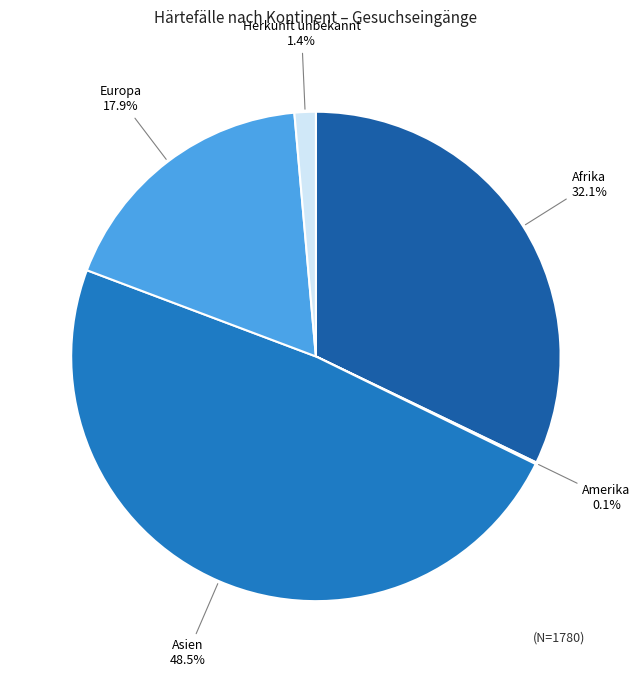

Which slice is the largest?

Asien